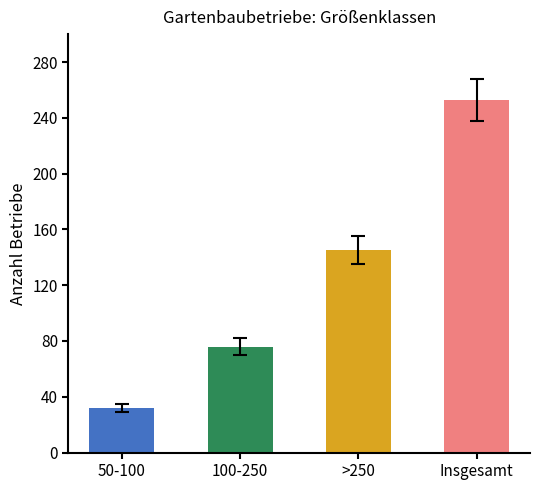

Where is the data nearest to the value 142?

>250